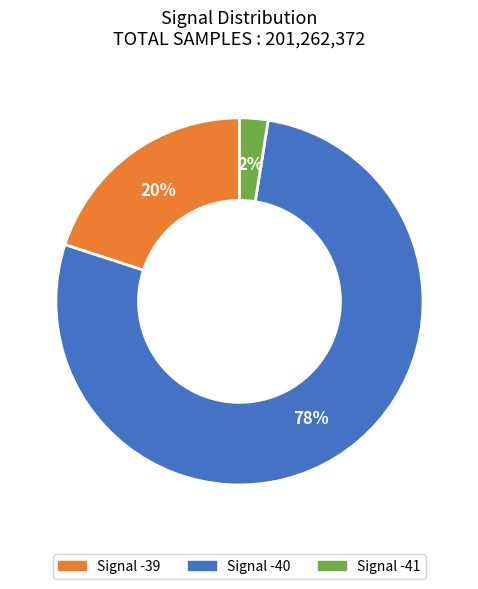

Is there a majority slice in this chart?

Yes